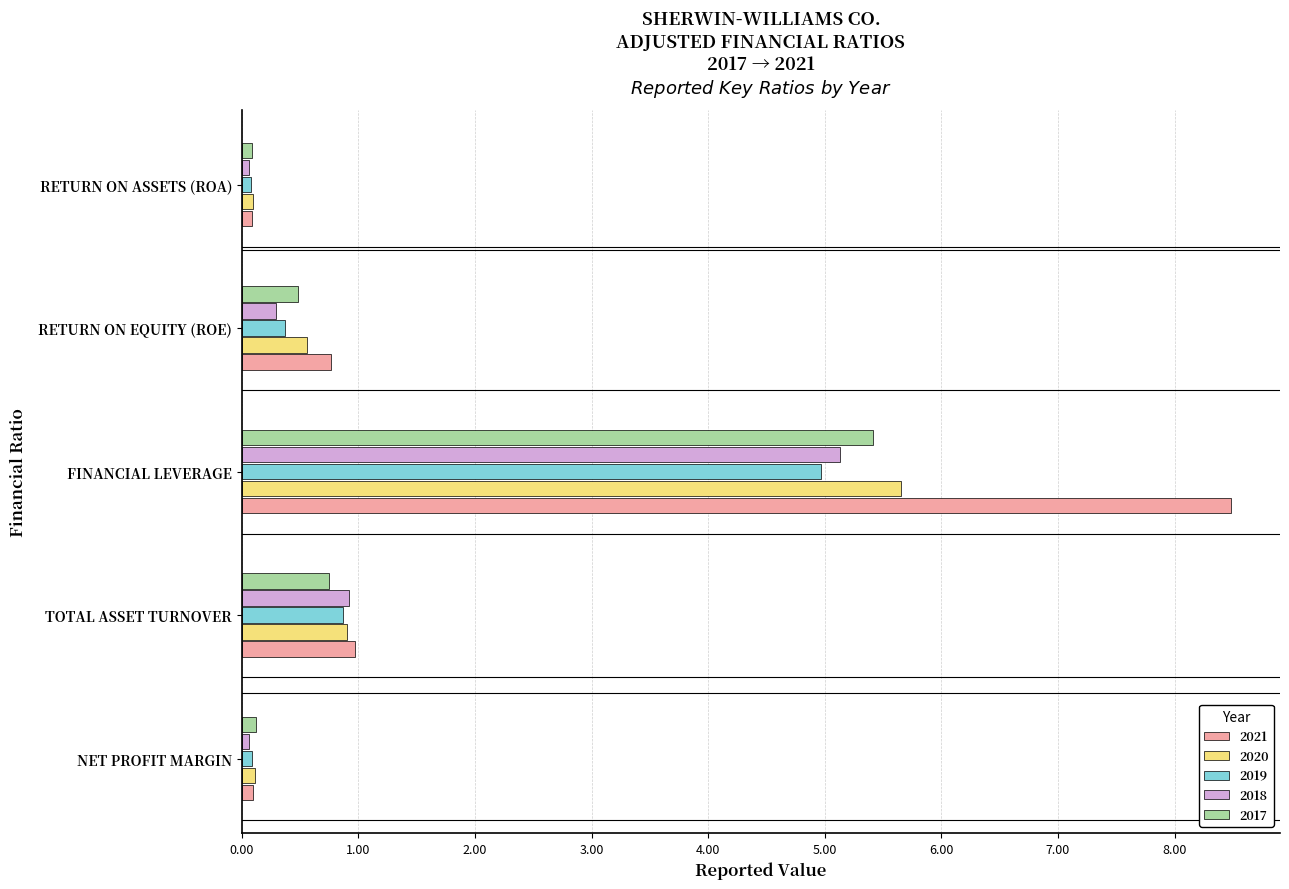

The value of 2018 at TOTAL ASSET TURNOVER is 0.9. True or false?

True